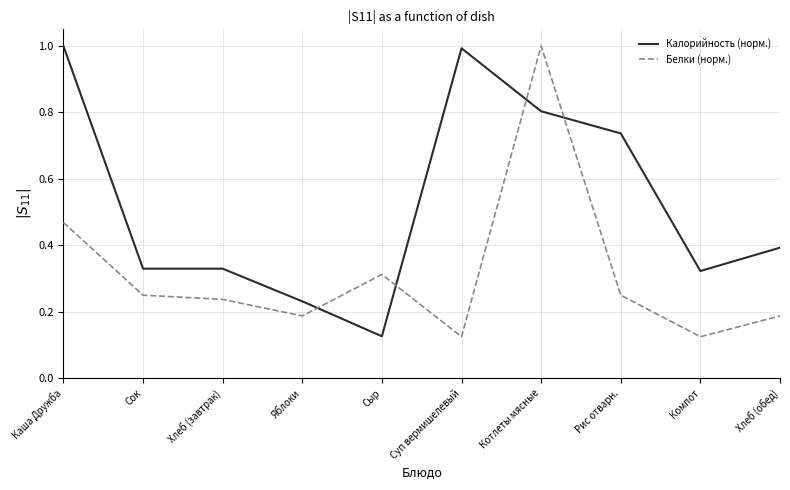

At which label does Калорийность (норм.) reach its minimum?

Сыр